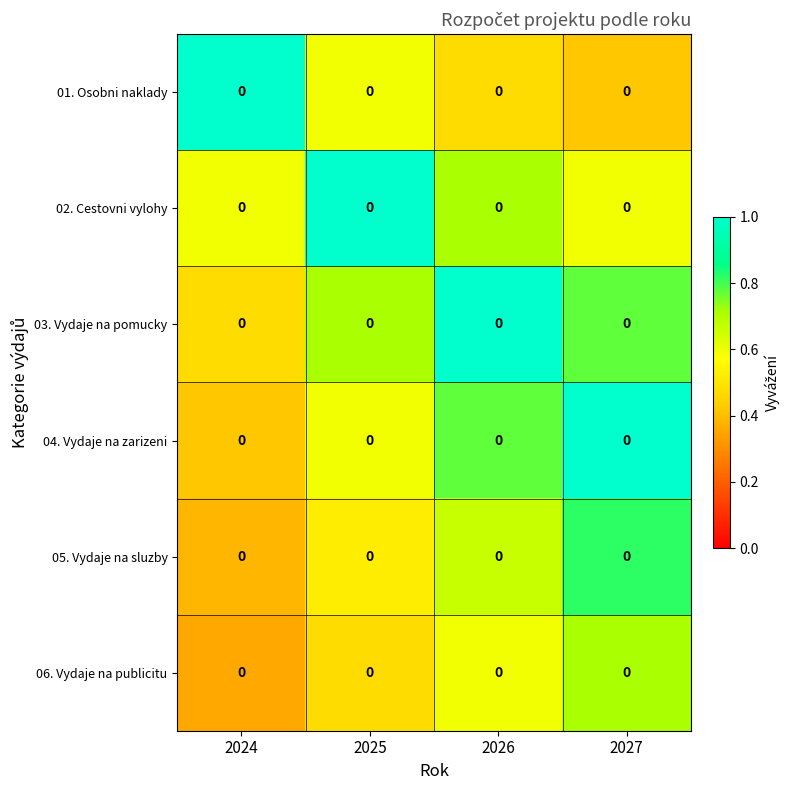

Is it true that 02. Cestovni vylohy equals 0.3 at 2026?

False